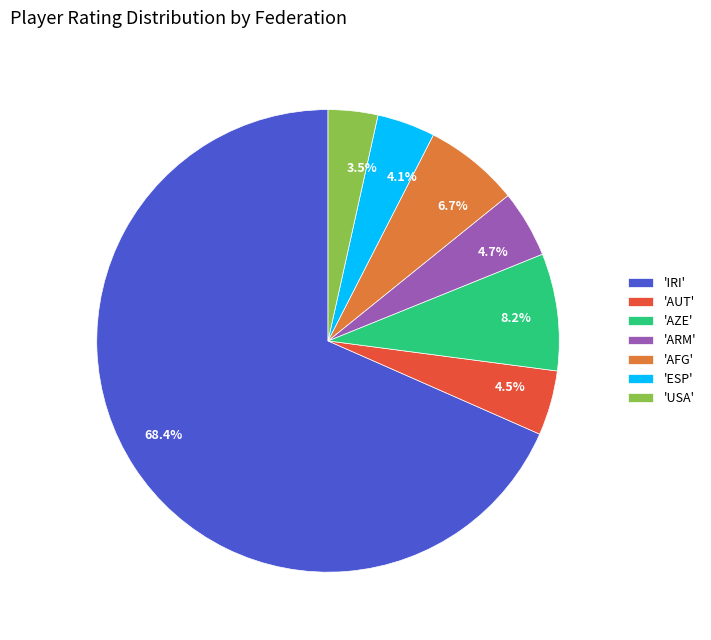

To the nearest percent, what is the difference between the largest and smallest slice percentages?

65%